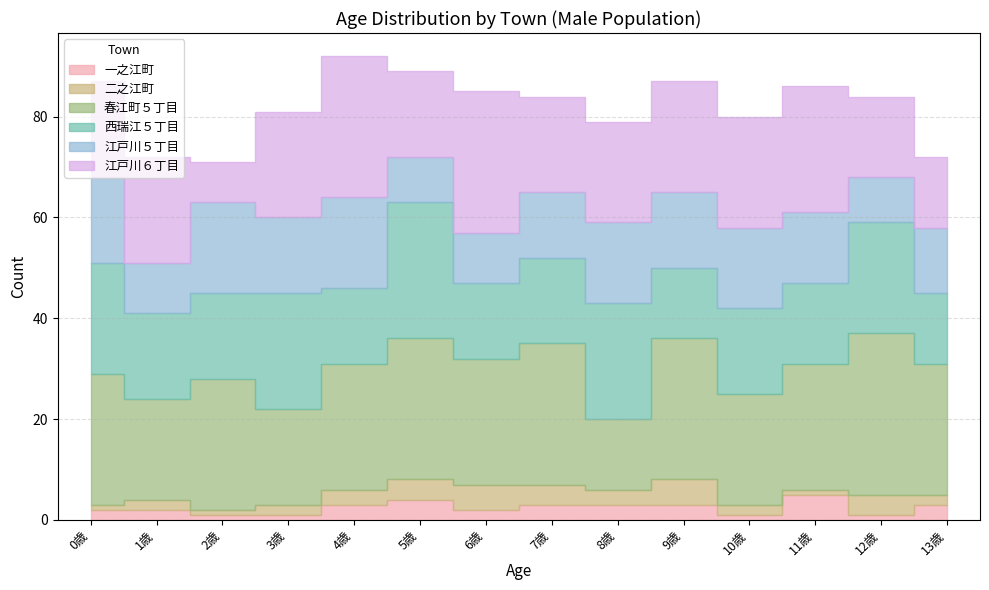

How many intersections are there between 春江町５丁目 and 江戸川６丁目?

8